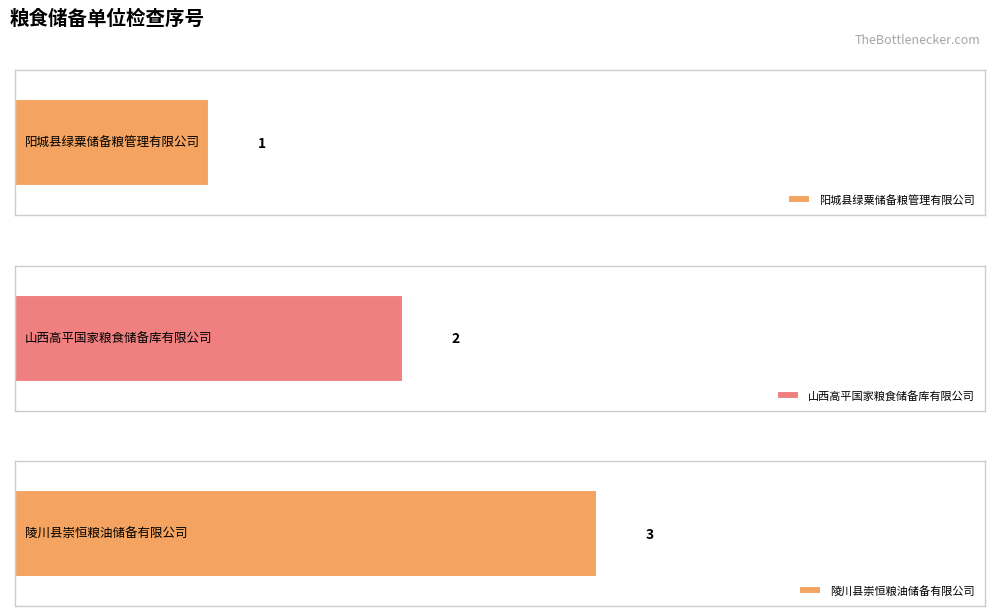

Count the number of values greater than 2.

1